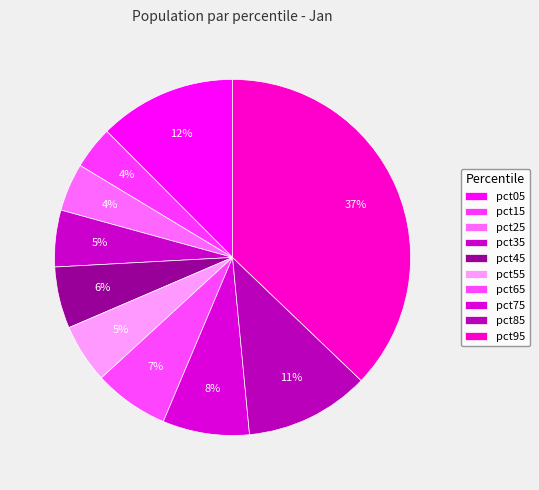

To the nearest percent, what percentage of the pie is pct45?

6%